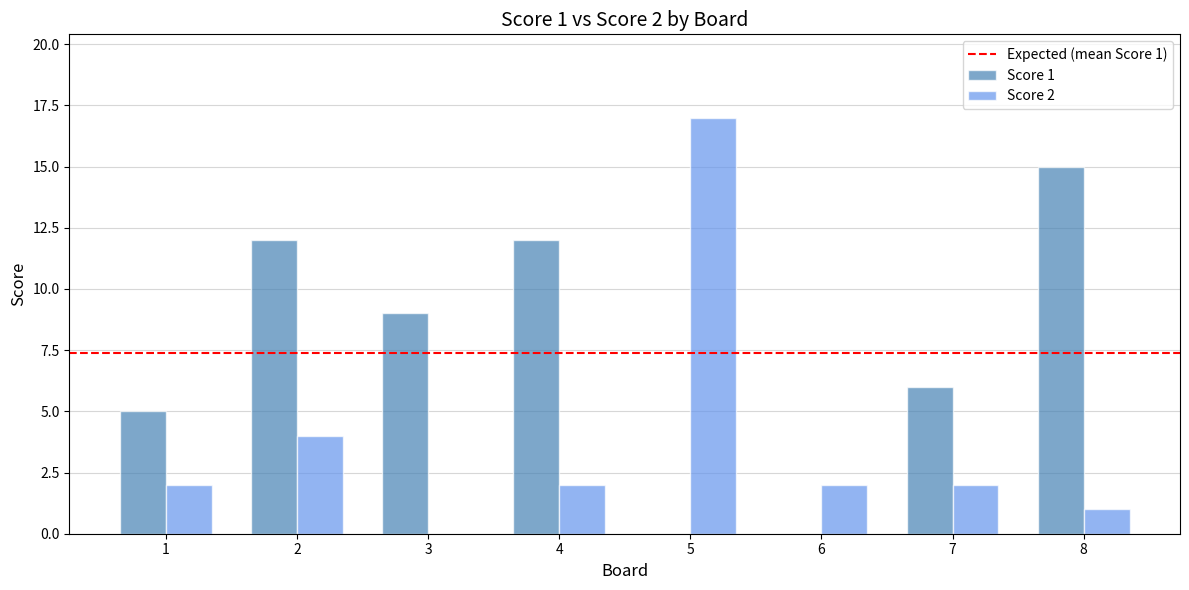

Which series has the largest total across all categories?

Score 1